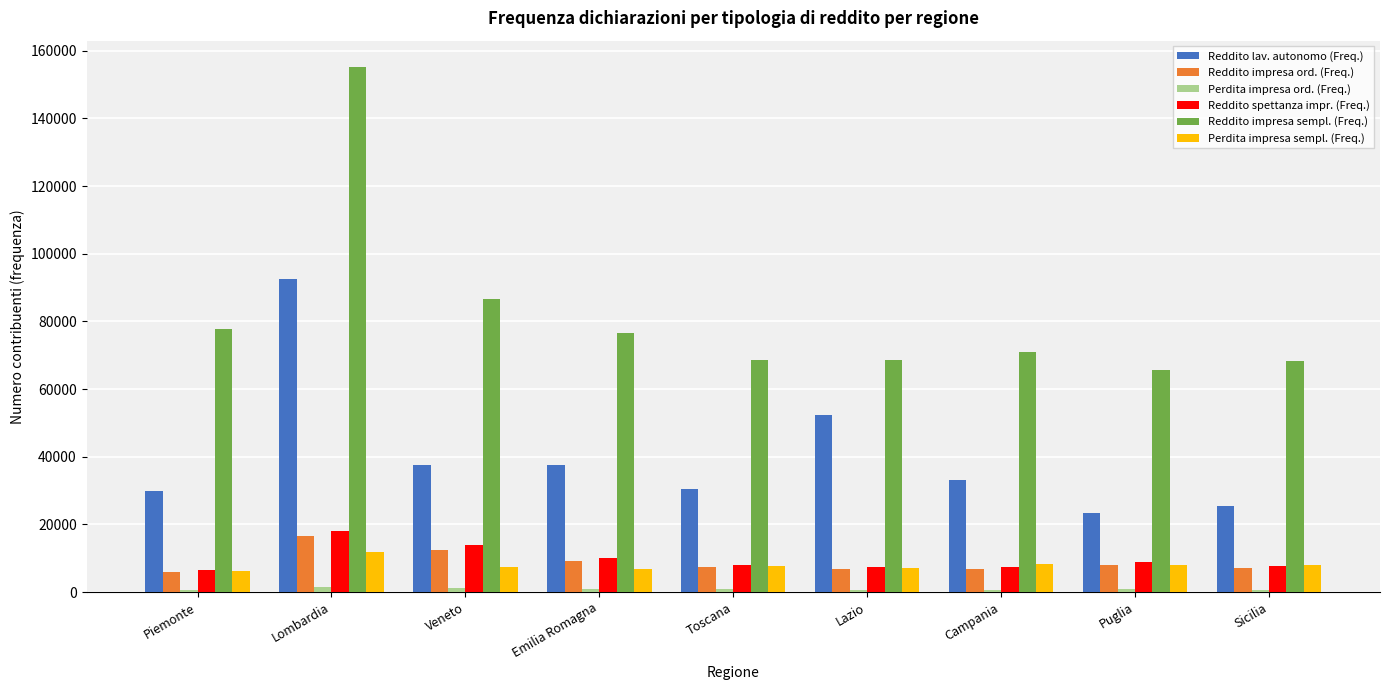

Which series has the largest total across all categories?

Reddito impresa sempl. (Freq.)